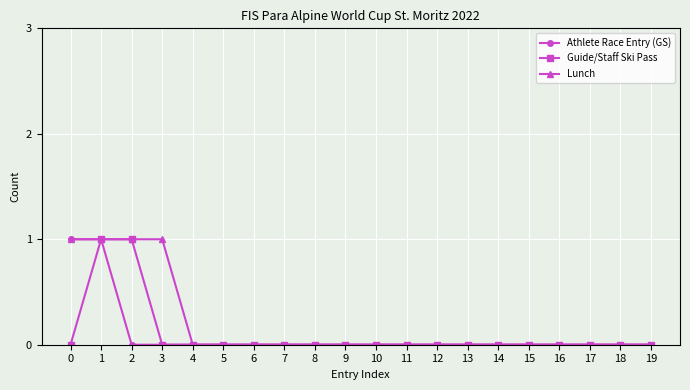

True or false: Guide/Staff Ski Pass has a value of 1 at 7.

False